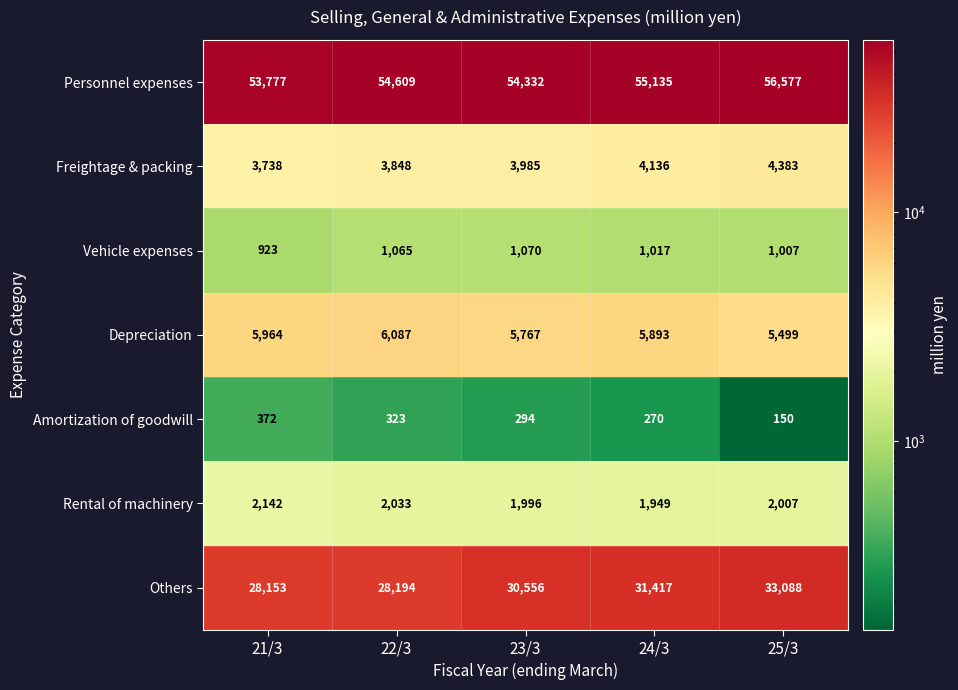

Which series has the largest range (max minus min)?

Others